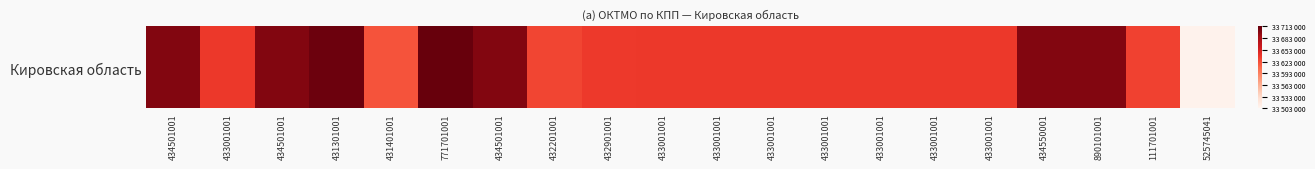

How many values exceed 33636436?

9